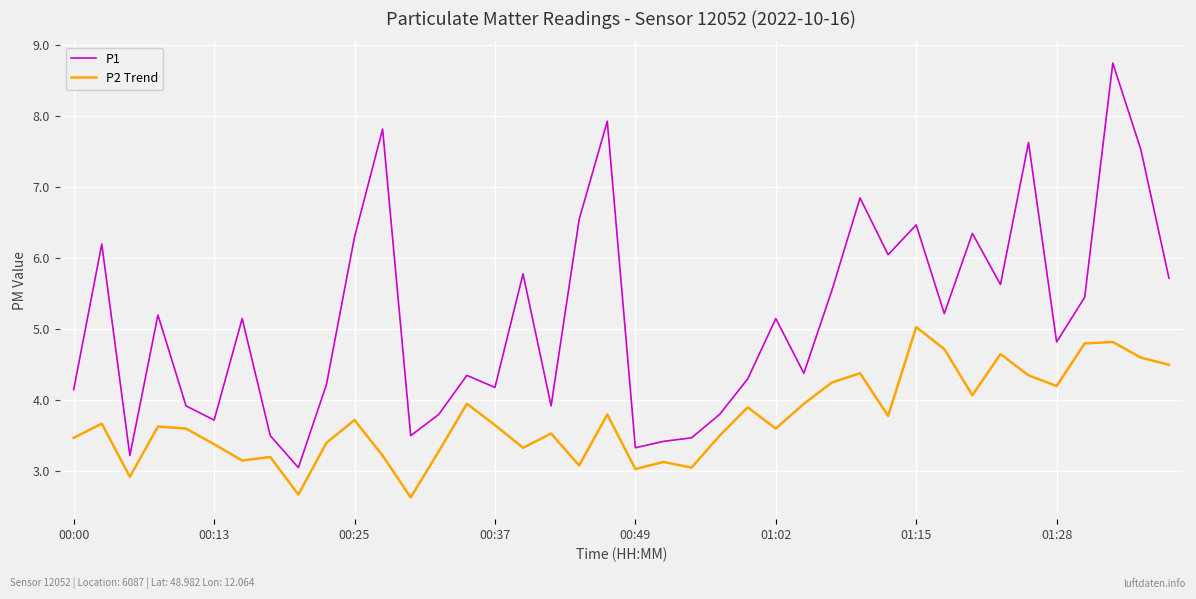

True or false: P2 Trend and P1 intersect in this chart.

False